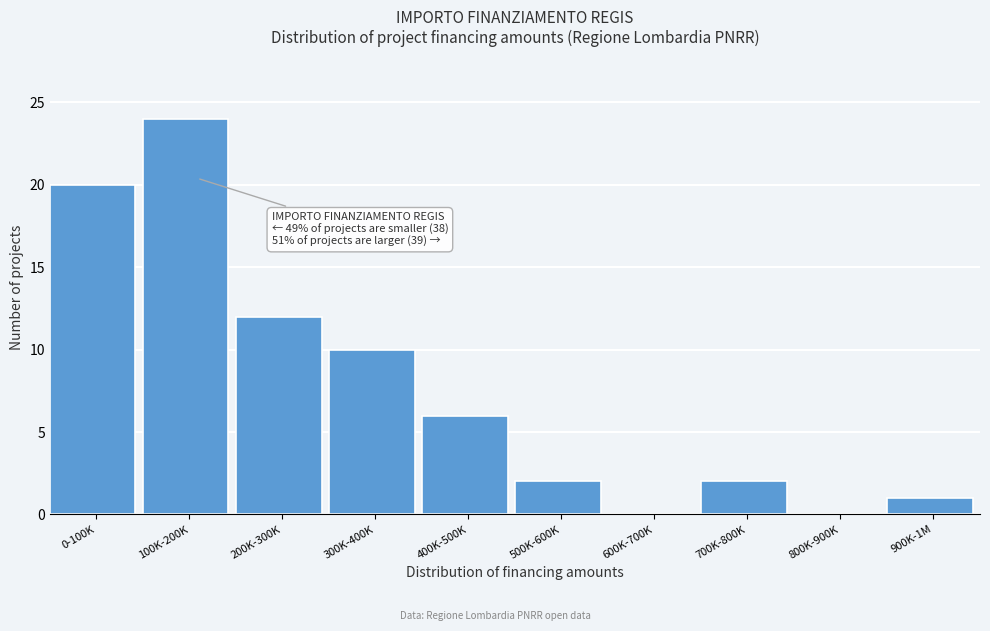

Reading left to right, transcribe all the data shown in this chart.

0-100K=20	100K-200K=24	200K-300K=12	300K-400K=10	400K-500K=6	500K-600K=2	600K-700K=0	700K-800K=2	800K-900K=0	900K-1M=1